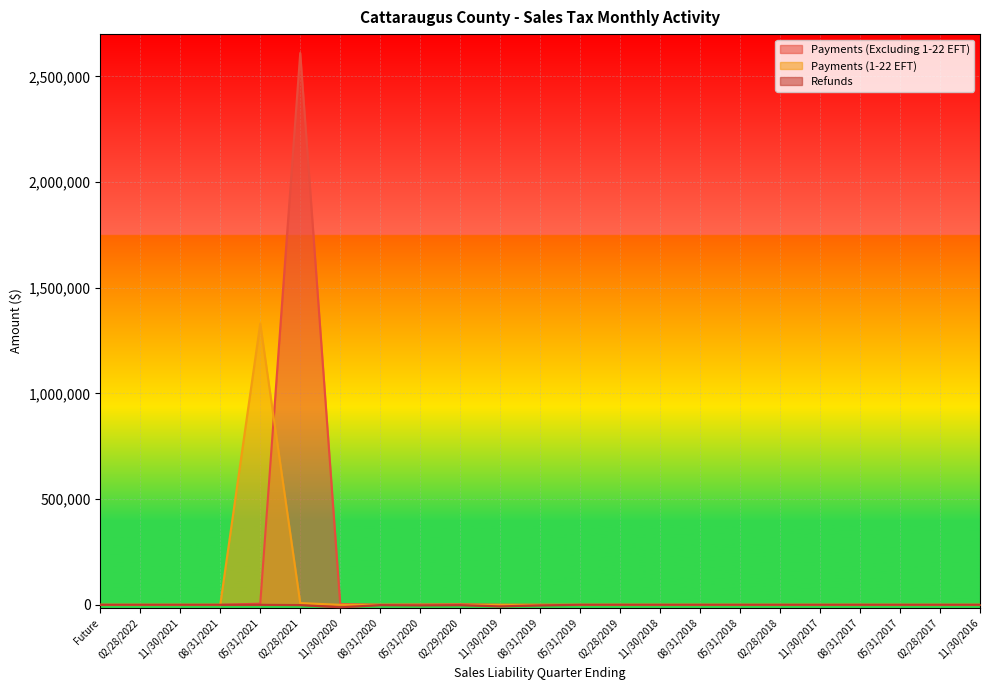

True or false: Payments (Excluding 1-22 EFT) has more than 2 interior local peaks.

True